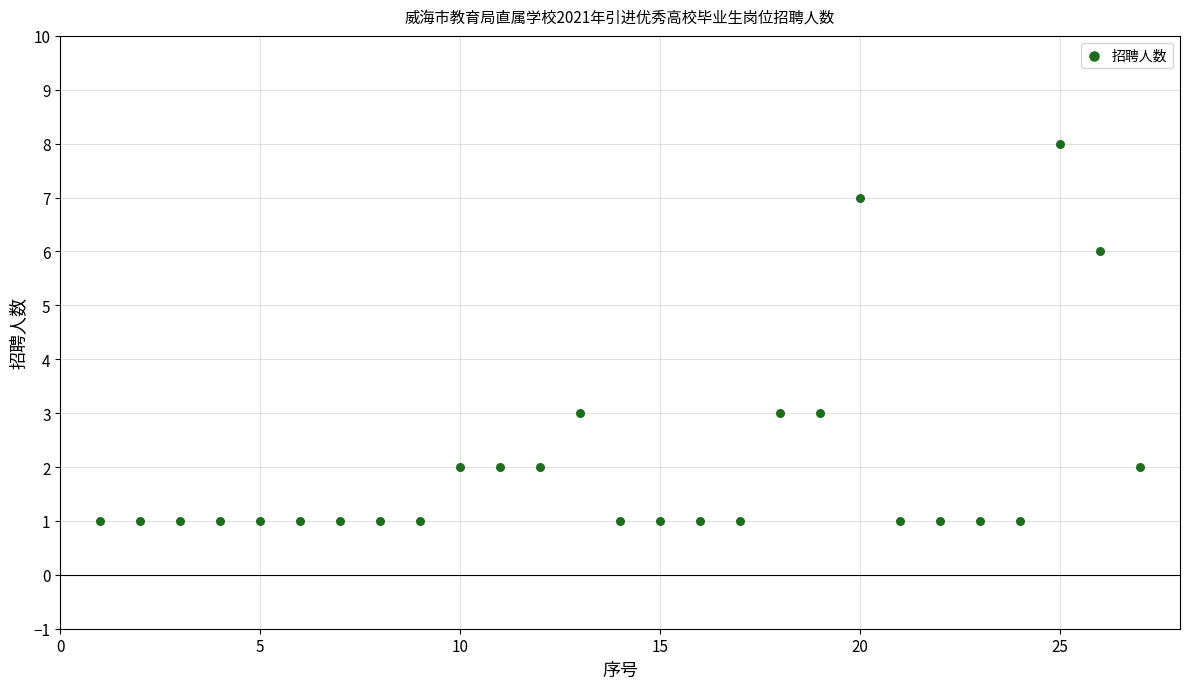

What is the range of Y values (max minus min)?

7